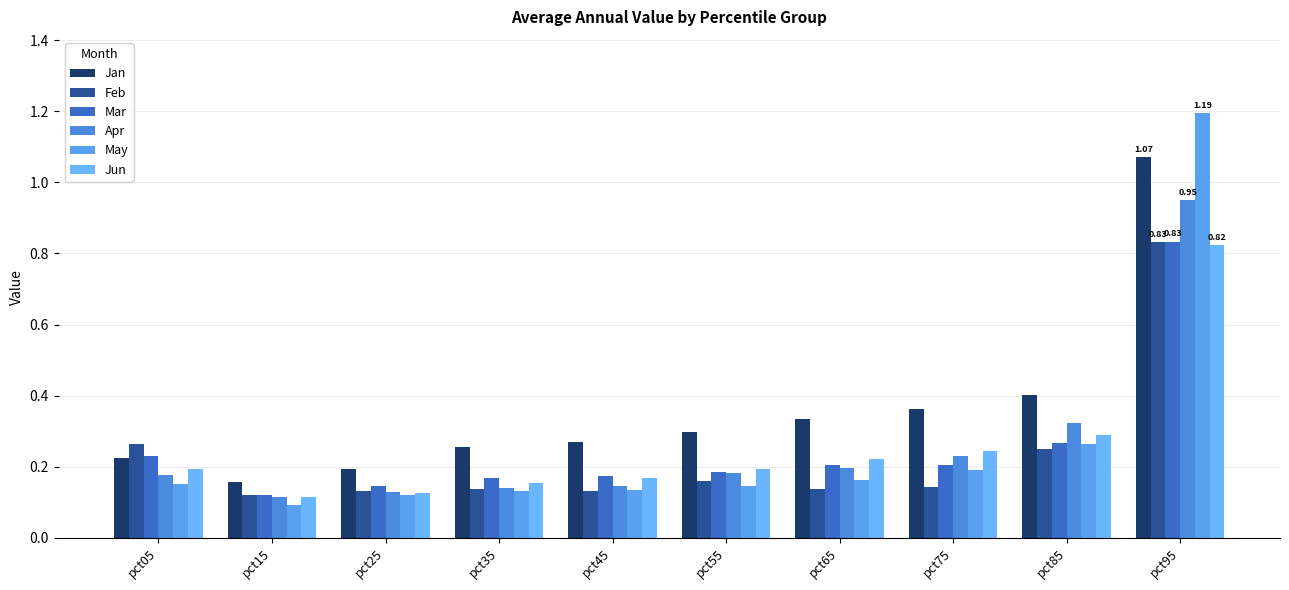

How many groups of bars are there?

10